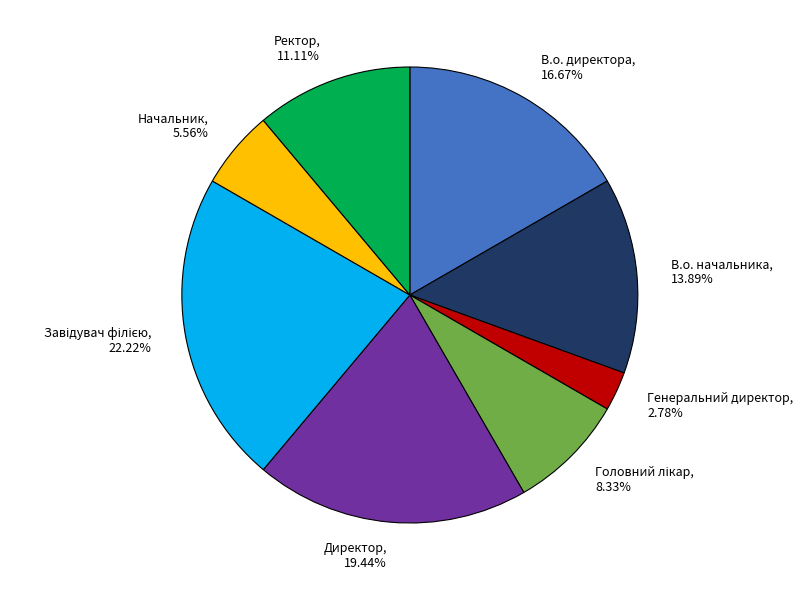

Is there any slice that represents more than half of the pie?

No